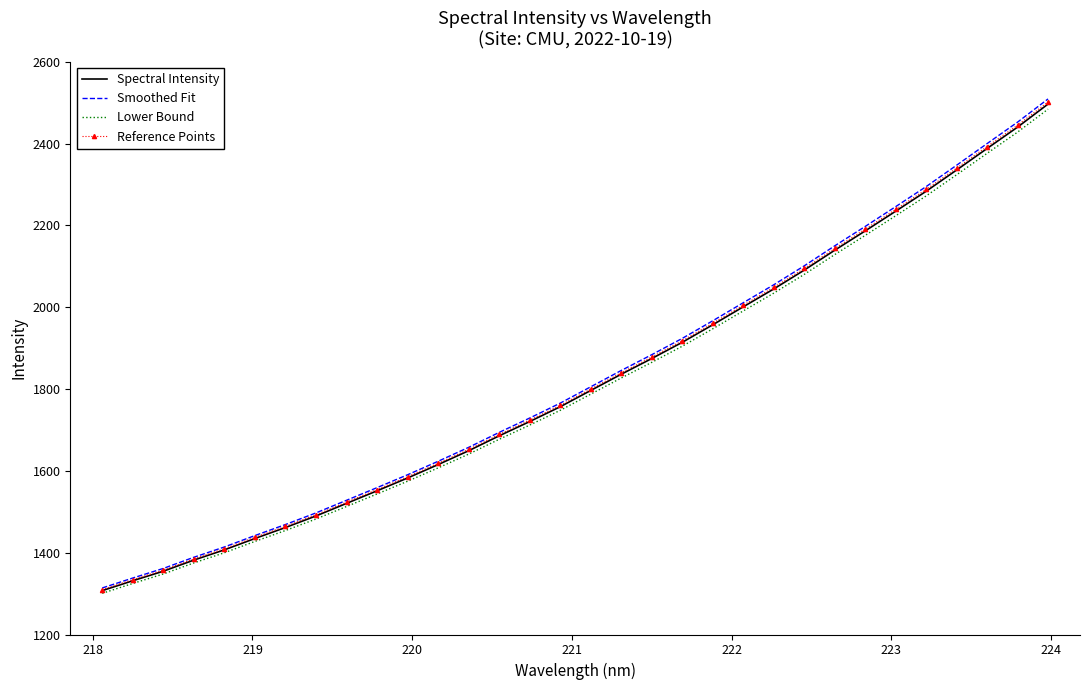

What is the sum of all Spectral Intensity values?

58267.1